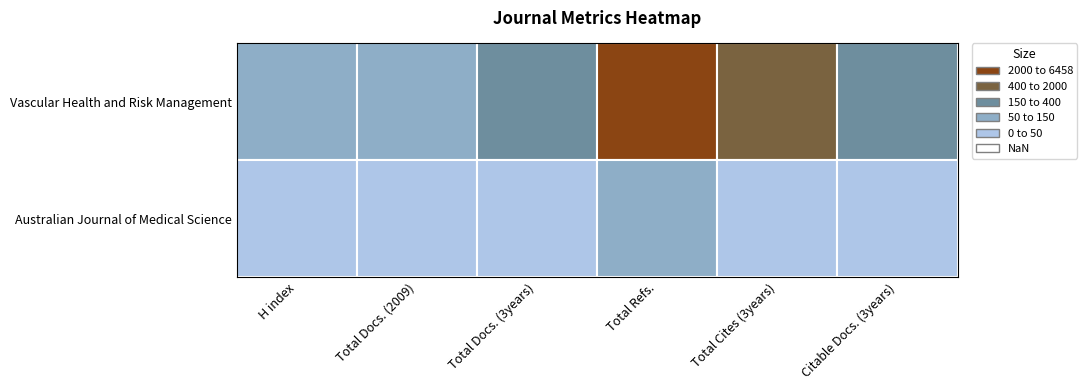

True or false: Vascular Health and Risk Management has a value of 11419 at Total Refs..

False